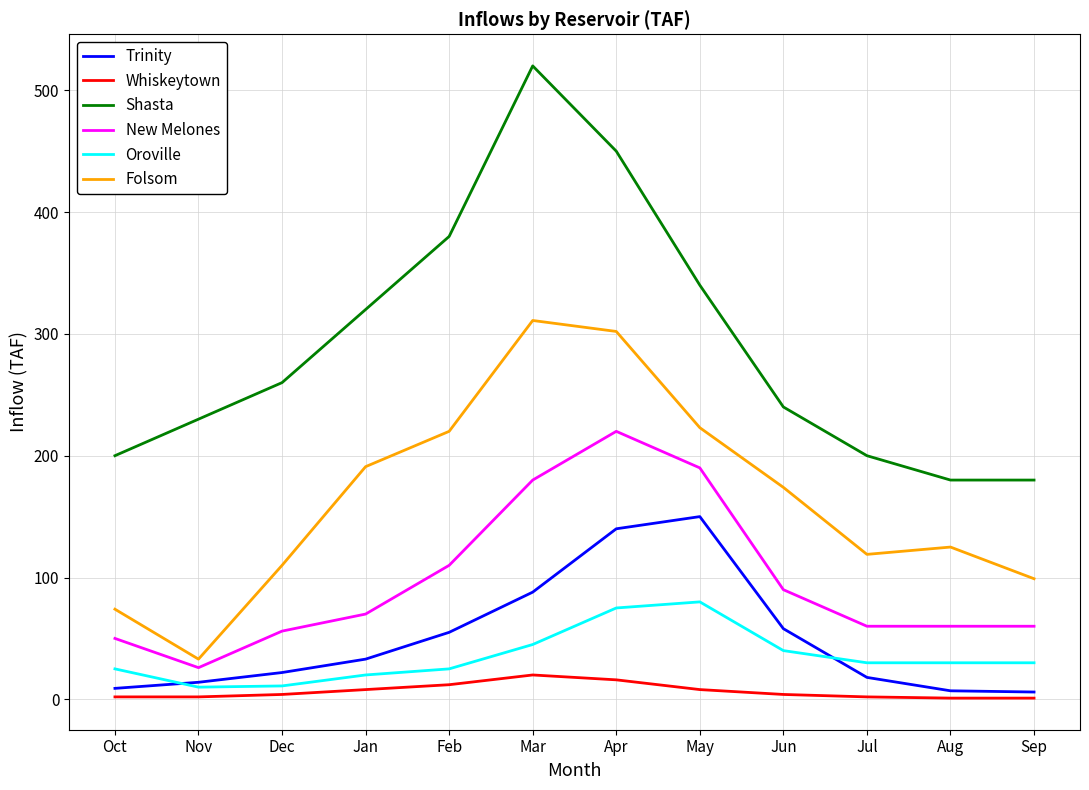

In Shasta, how many points are higher than both neighbors (excluding endpoints)?

1